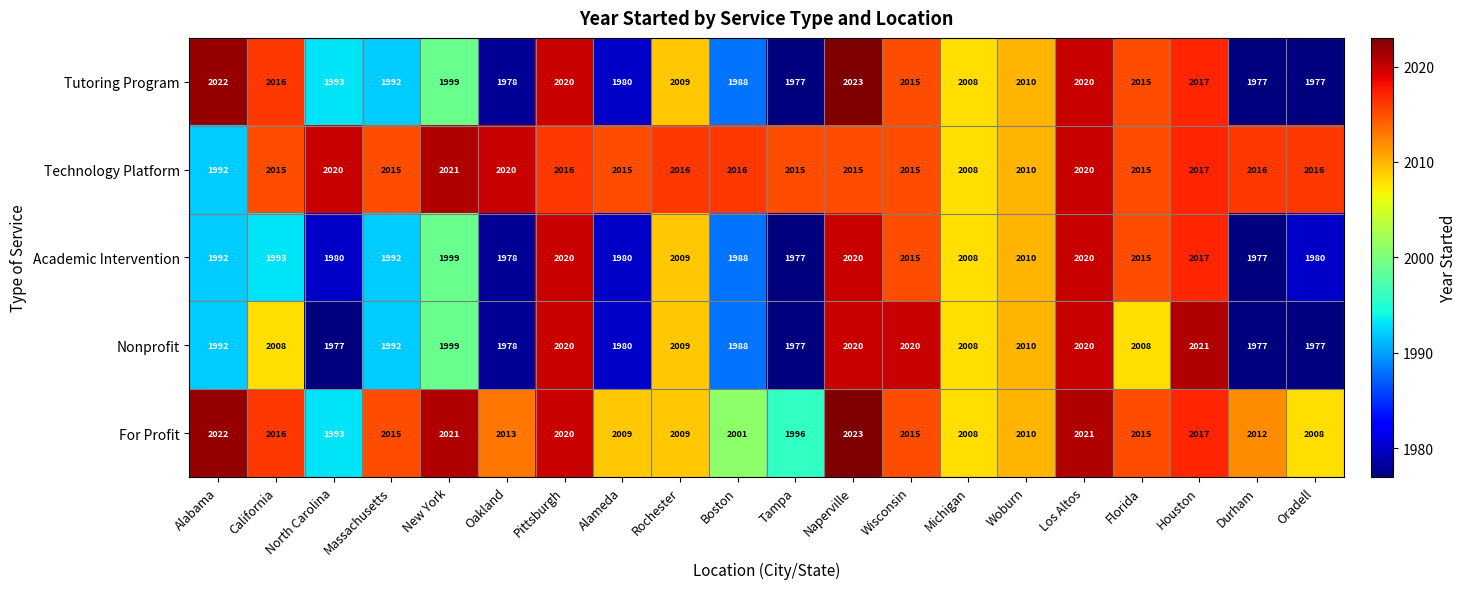

What is the sum of all For Profit values?

40244